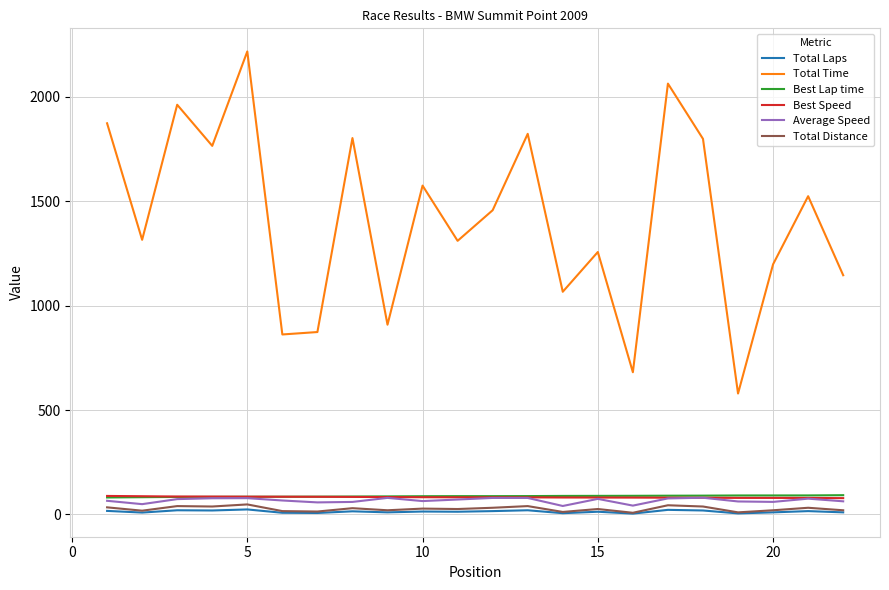

What is the average value of the Best Speed series?

82.6